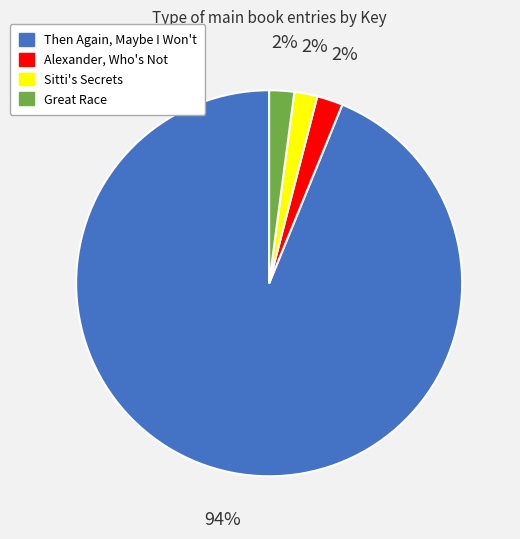

What percentage is the Sitti's Secrets slice, to the nearest percent?

2%